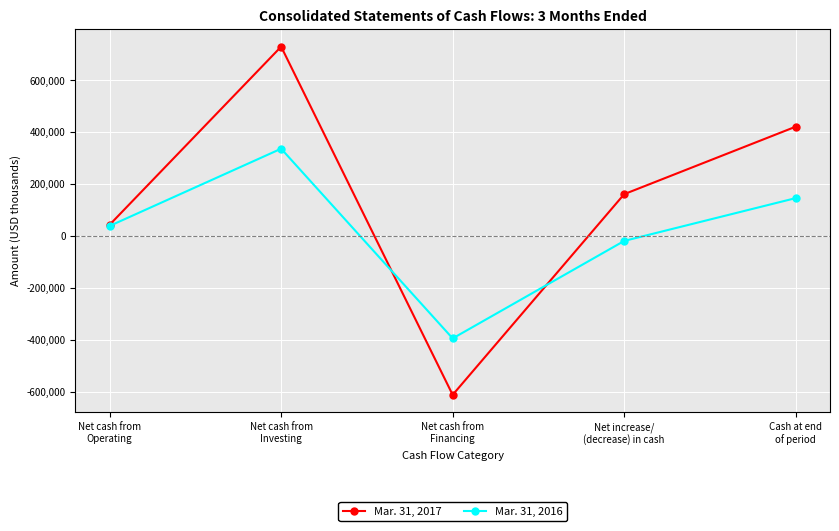

What is the sum of all Mar. 31, 2017 values?

744492